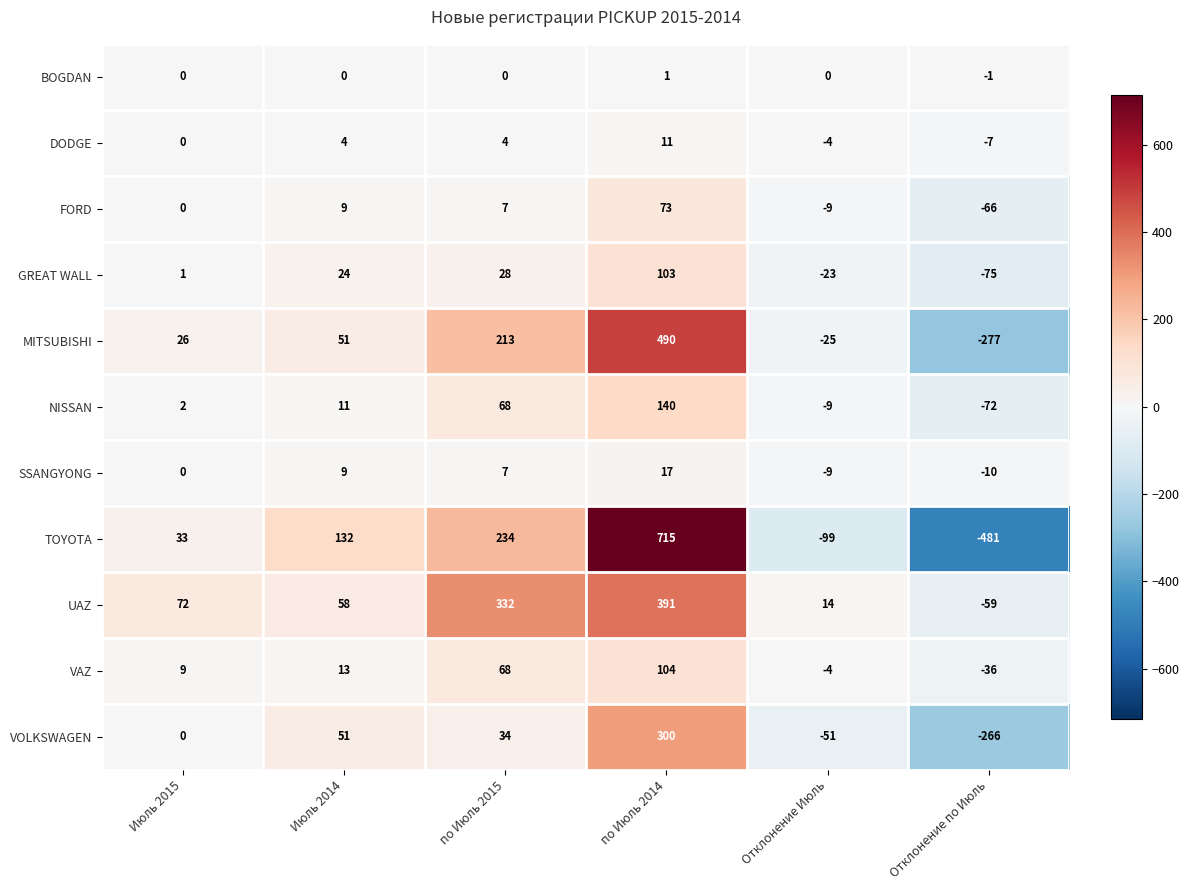

Rank the series at Отклонение по Июль from lowest to highest value.

TOYOTA, MITSUBISHI, VOLKSWAGEN, GREAT WALL, NISSAN, FORD, UAZ, VAZ, SSANGYONG, DODGE, BOGDAN